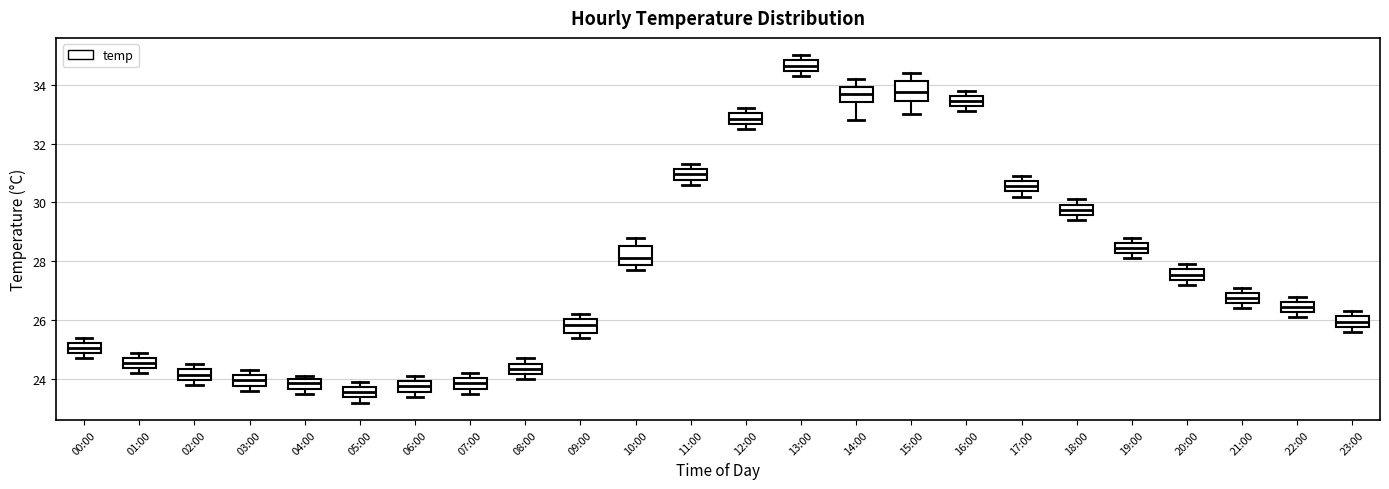

Which box's median line is the highest?

13:00